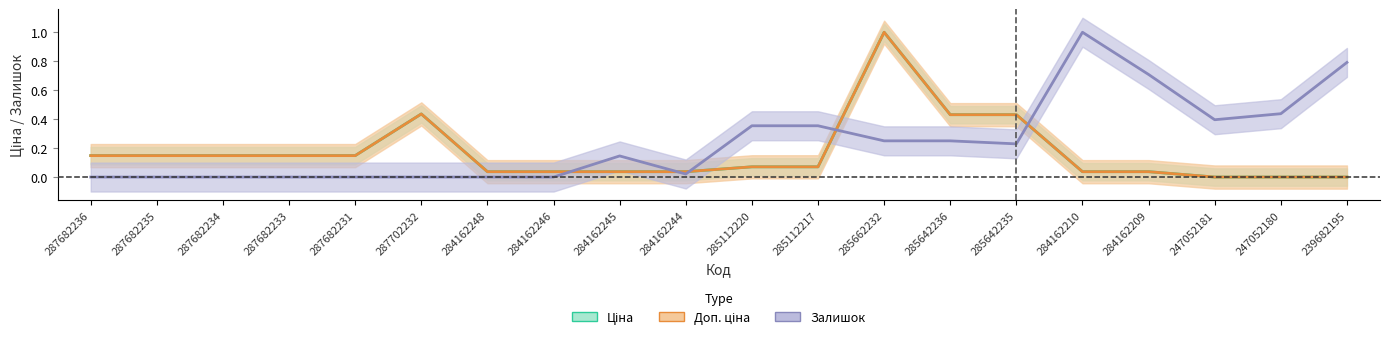

What is the spread (max minus min) of values at 247052181?

0.4